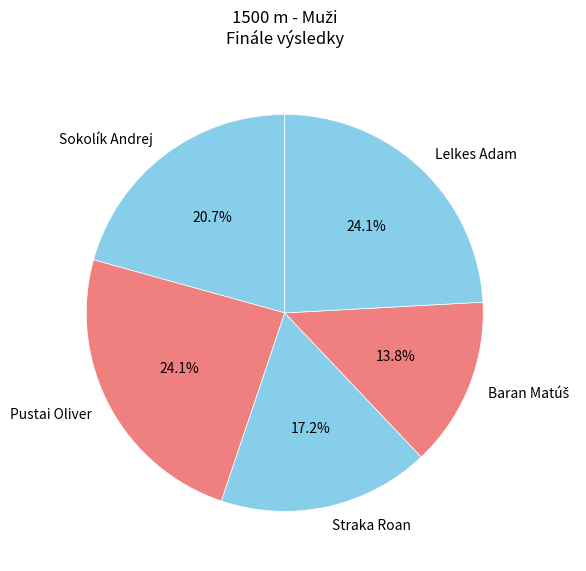

Is there any slice that represents more than half of the pie?

No